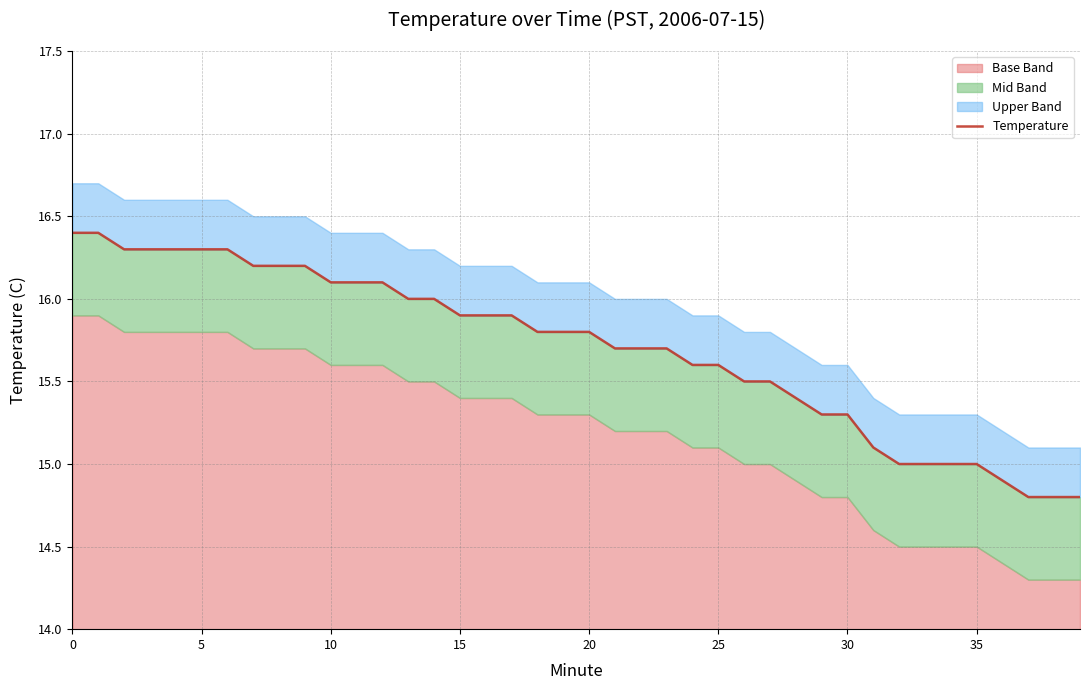

What value does the data have at 14?

16.0